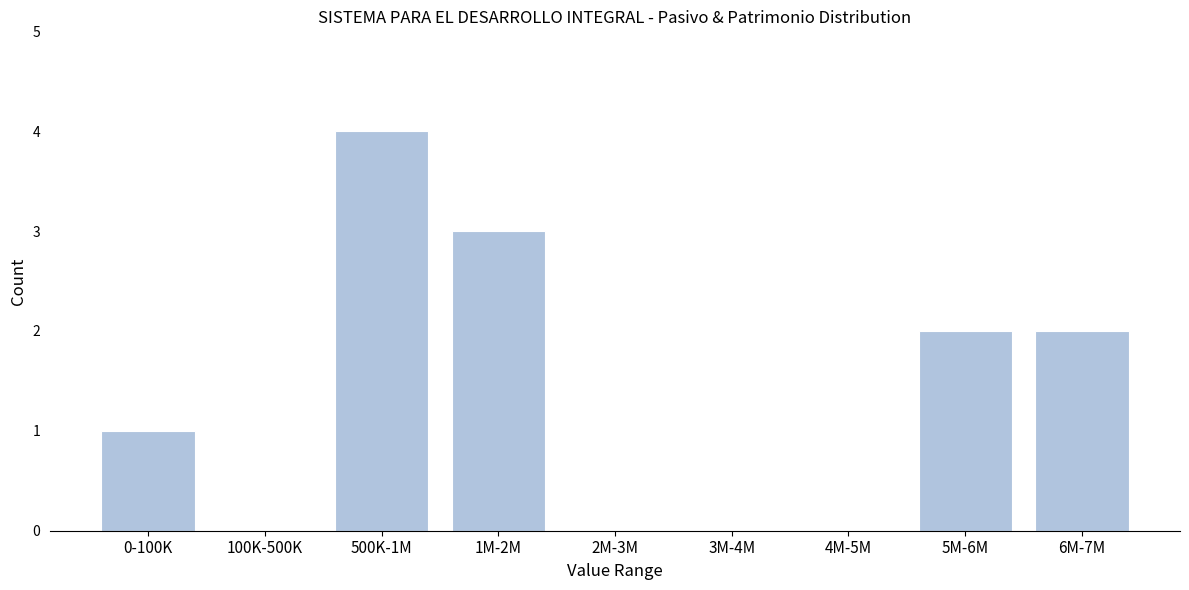

Reading left to right, what are all the values shown in this chart?

0-100K=1	100K-500K=0	500K-1M=4	1M-2M=3	2M-3M=0	3M-4M=0	4M-5M=0	5M-6M=2	6M-7M=2